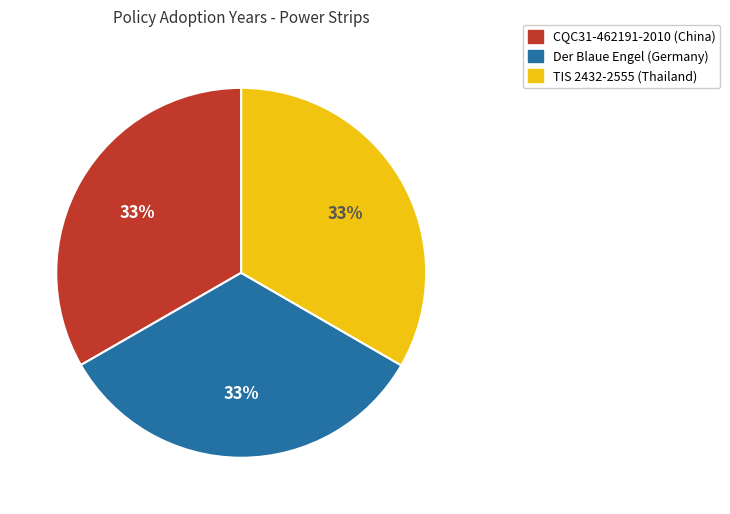

The TIS 2432-2555 (Thailand) slice represents 33% of the pie. True or false?

True